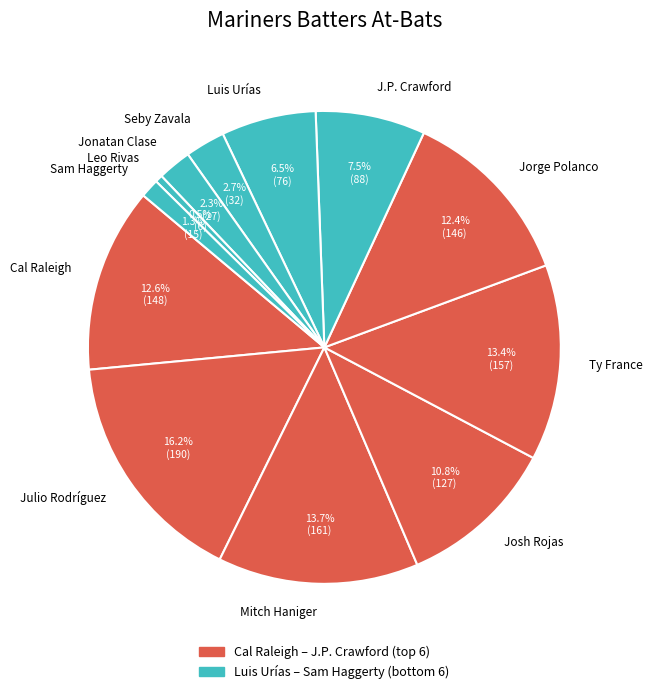

Which slice is the largest?

Julio Rodríguez